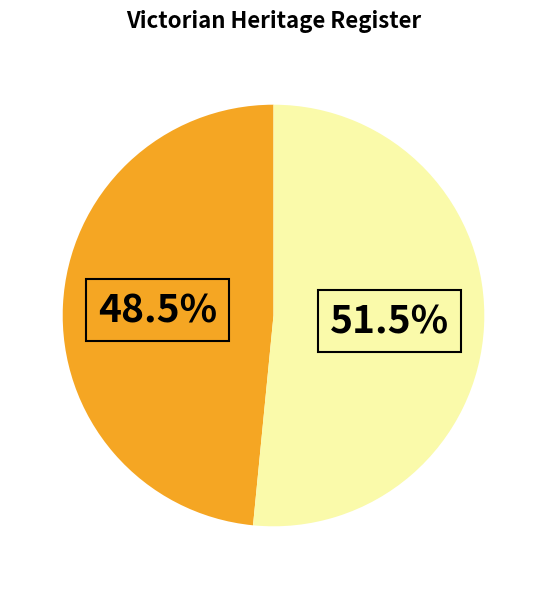

Does any single category account for the majority?

Yes